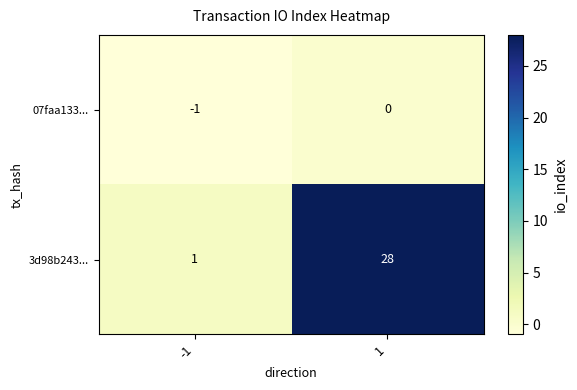

The value of 07faa133... at -1 is -1. True or false?

True